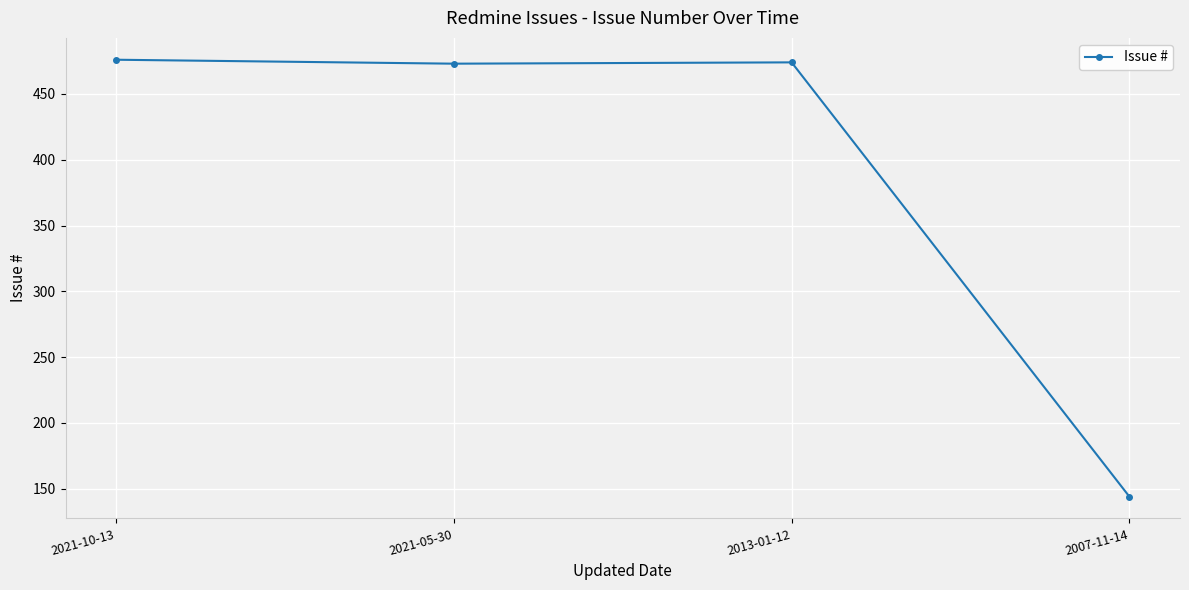

What is the smallest value displayed?

144